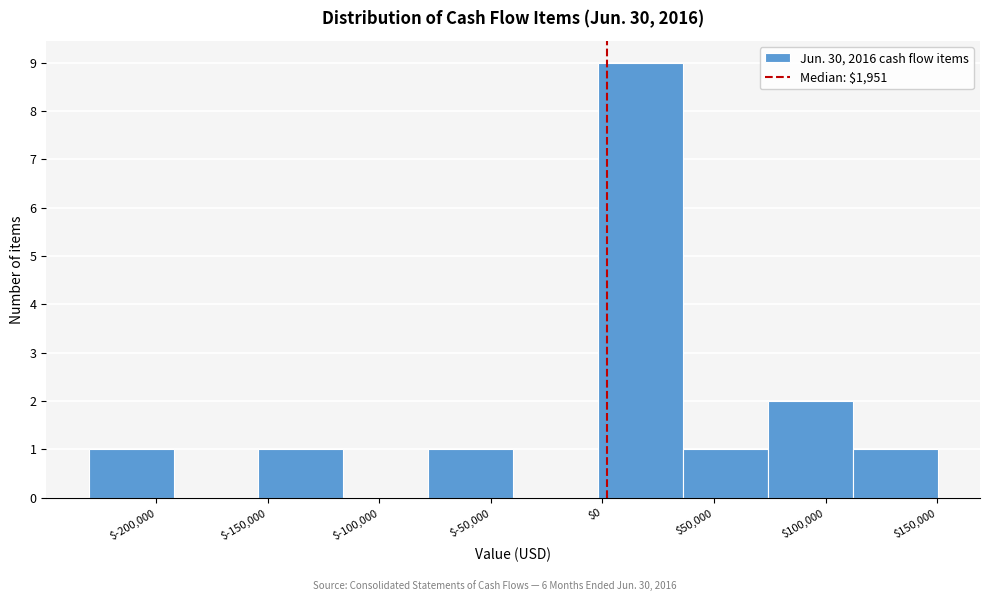

Over which range of the x-axis is the bar tallest?

0 to 35000